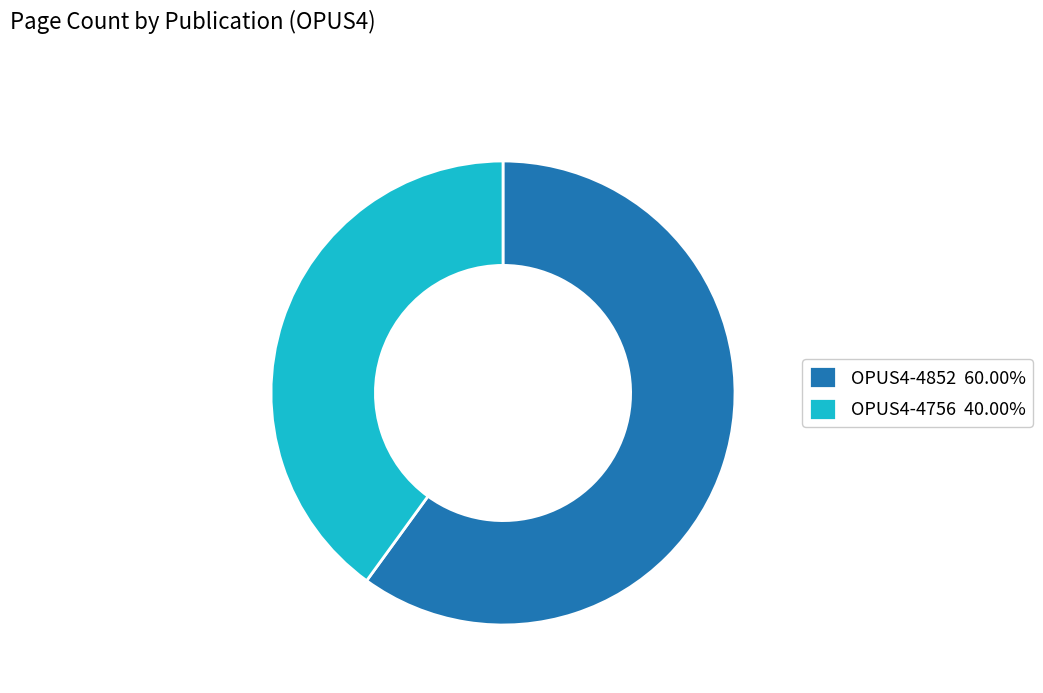

True or false: OPUS4-4852 accounts for 69% of the total.

False